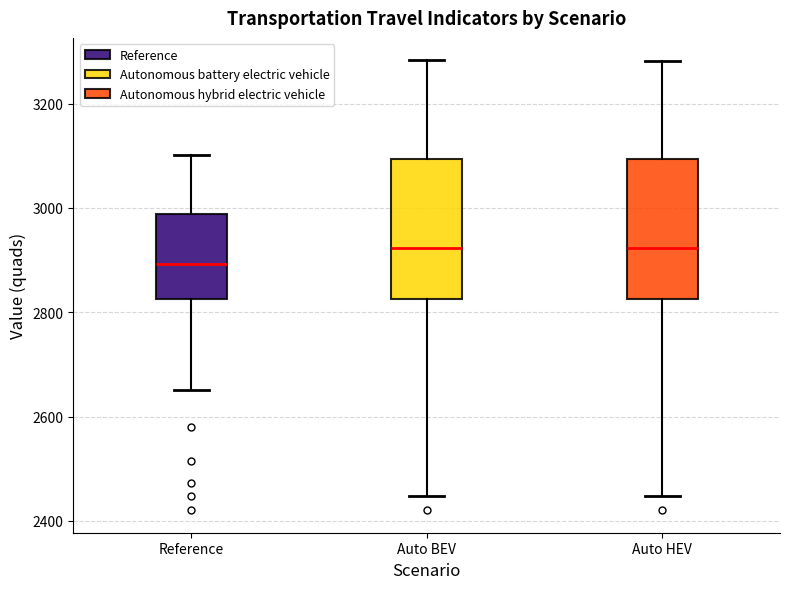

Where does the upper whisker of the box for Auto BEV end on the y-axis? The values are not printed on the chart, so give them approximately, as read against the axis.

3280